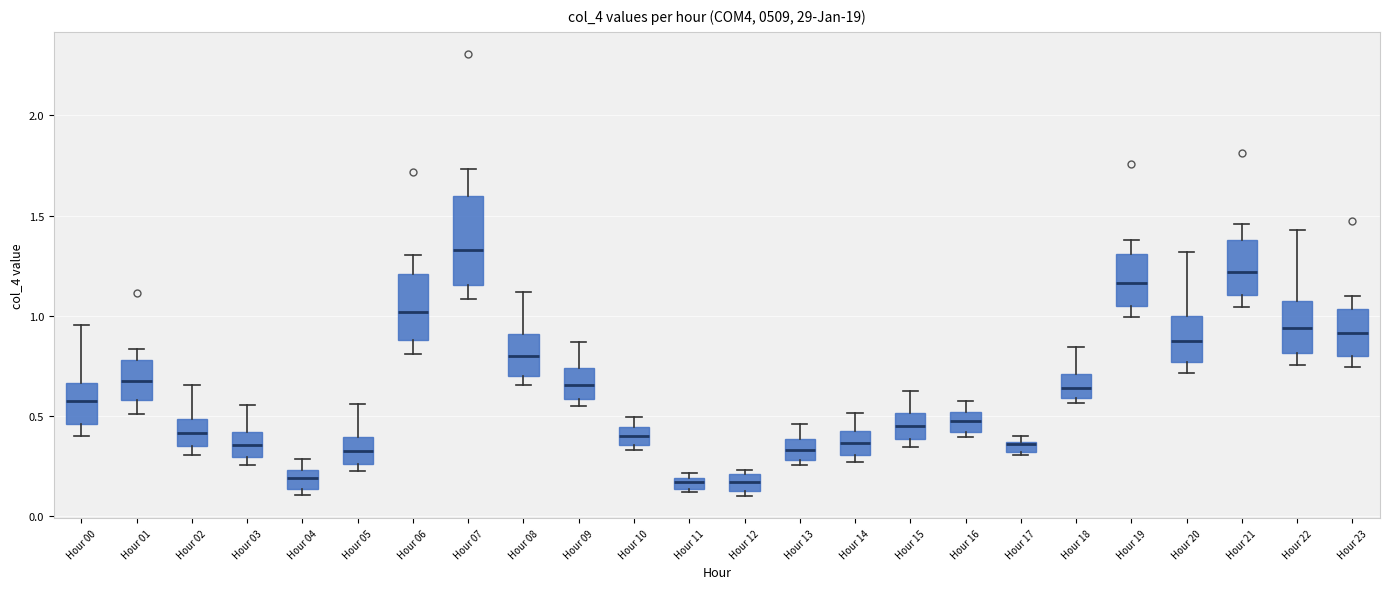

Which box's median line is the highest?

Hour 07